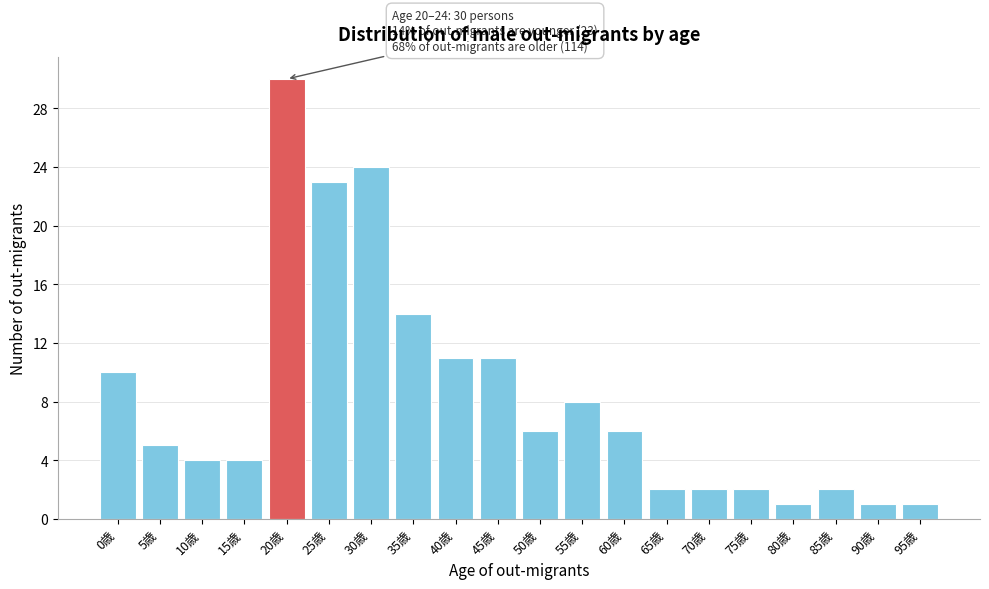

Reading left to right, list all the values displayed in this chart.

0歳=10	5歳=5	10歳=4	15歳=4	20歳=30	25歳=23	30歳=24	35歳=14	40歳=11	45歳=11	50歳=6	55歳=8	60歳=6	65歳=2	70歳=2	75歳=2	80歳=1	85歳=2	90歳=1	95歳=1